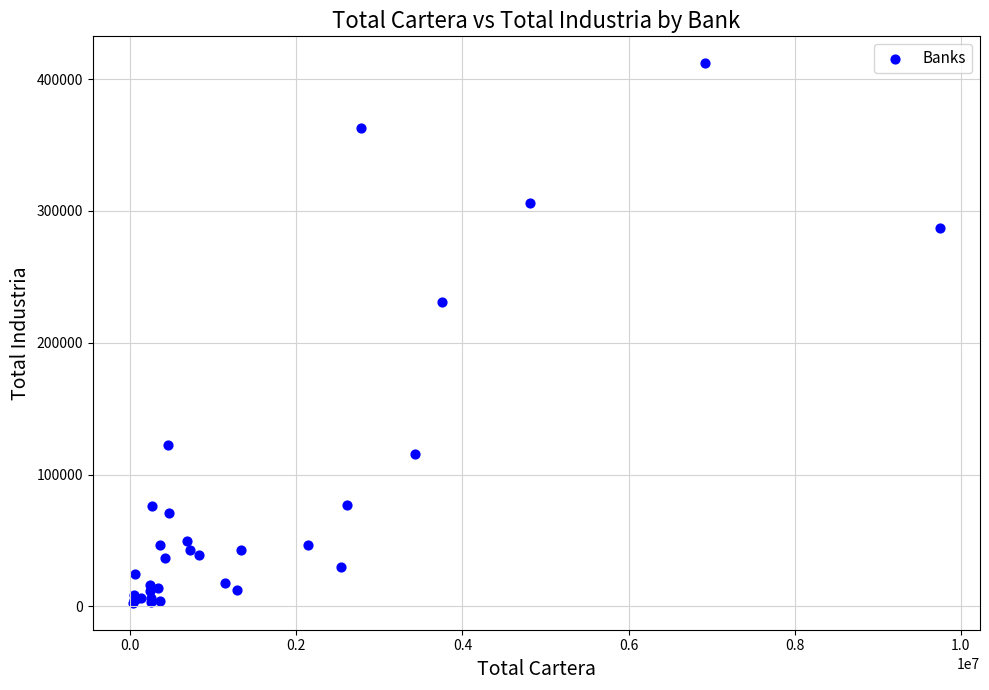

What Y value in the scatter plot is closest to 207391?

231154.7